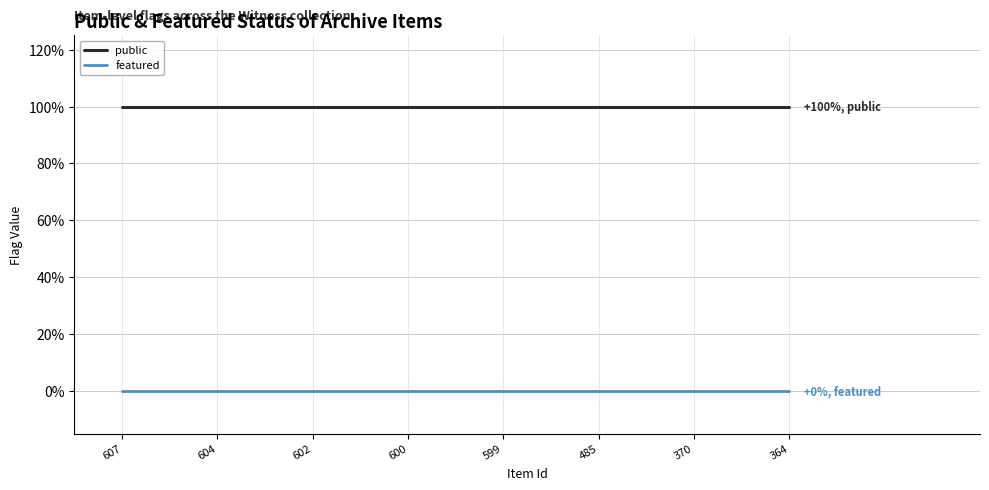

Is this an area chart (filled region under the line)?

No